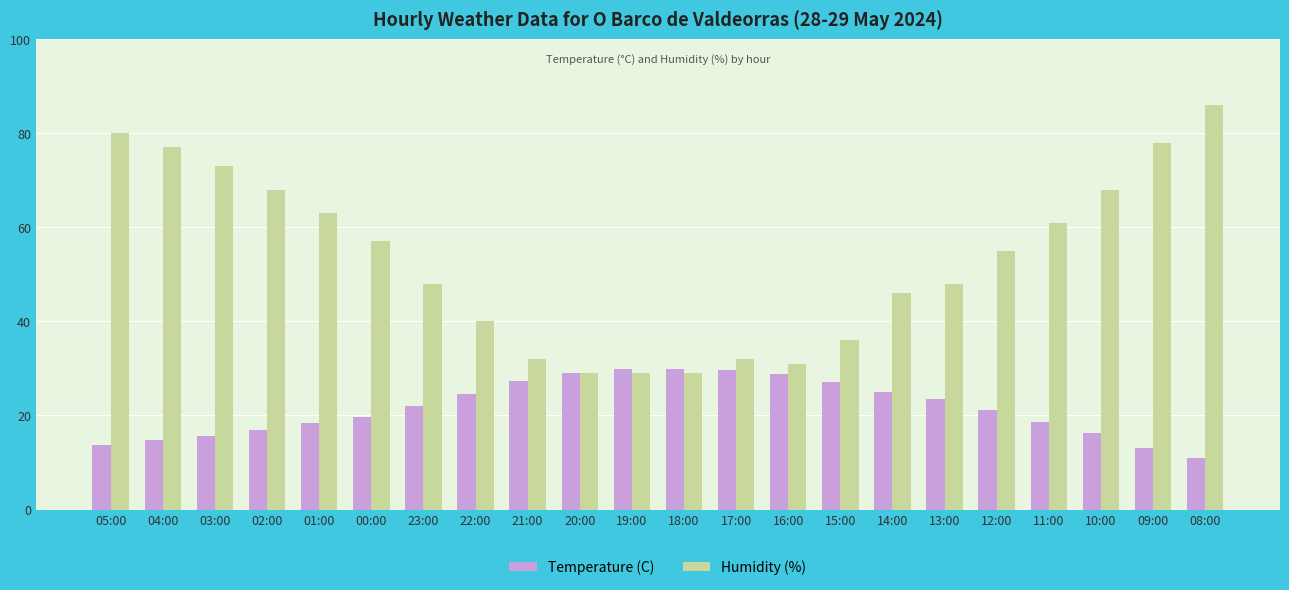

How many values in the Temperature (C) series exceed 22?

11